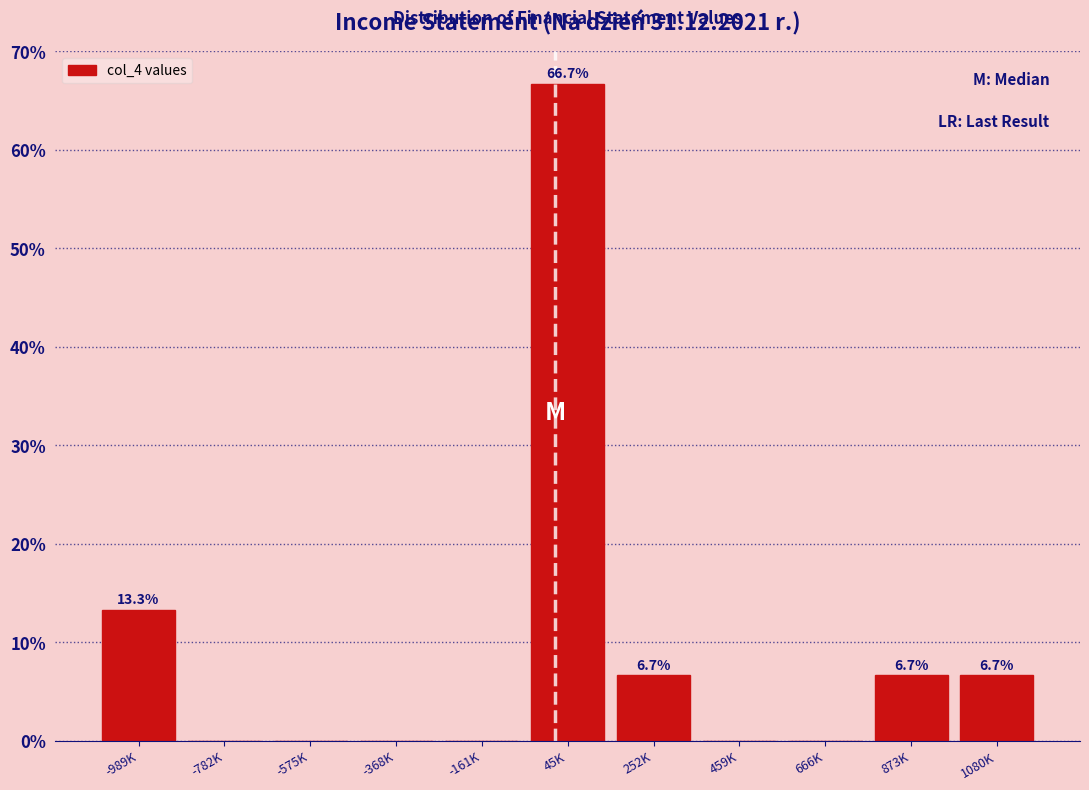

Reading right to left, what are all the values shown in this chart?

1080K=6.7	873K=6.7	666K=0.0	459K=0.0	252K=6.7	45K=66.7	-161K=0.0	-368K=0.0	-575K=0.0	-782K=0.0	-989K=13.3